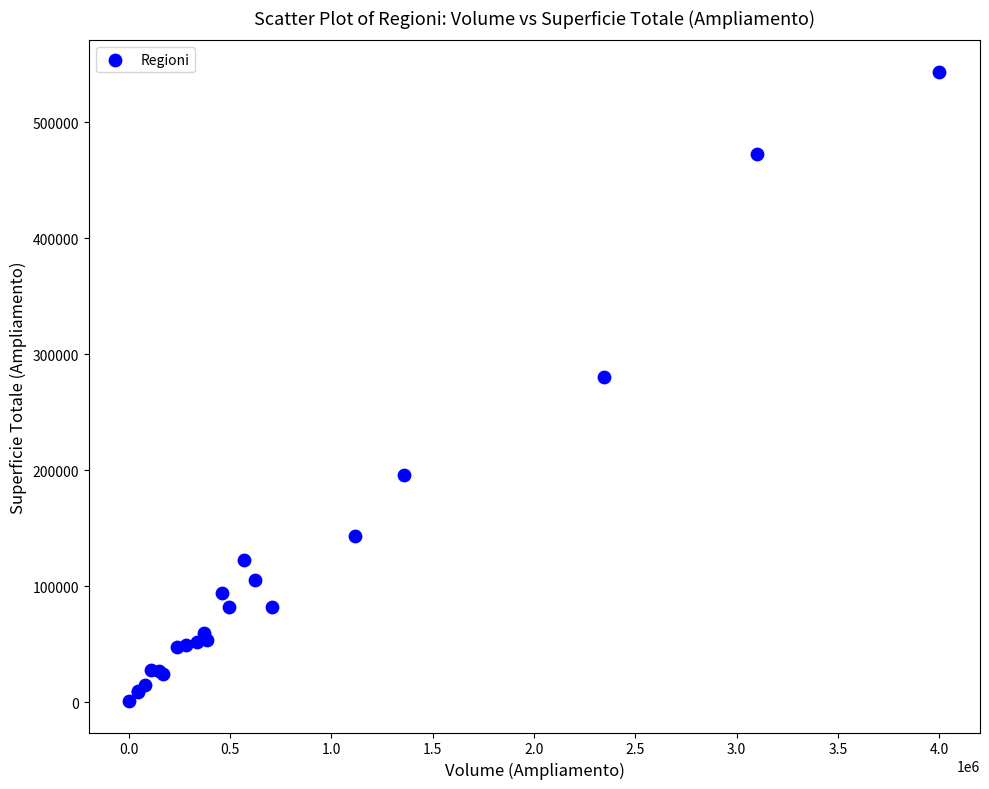

What Y value in the scatter plot is closest to 272168?

279989